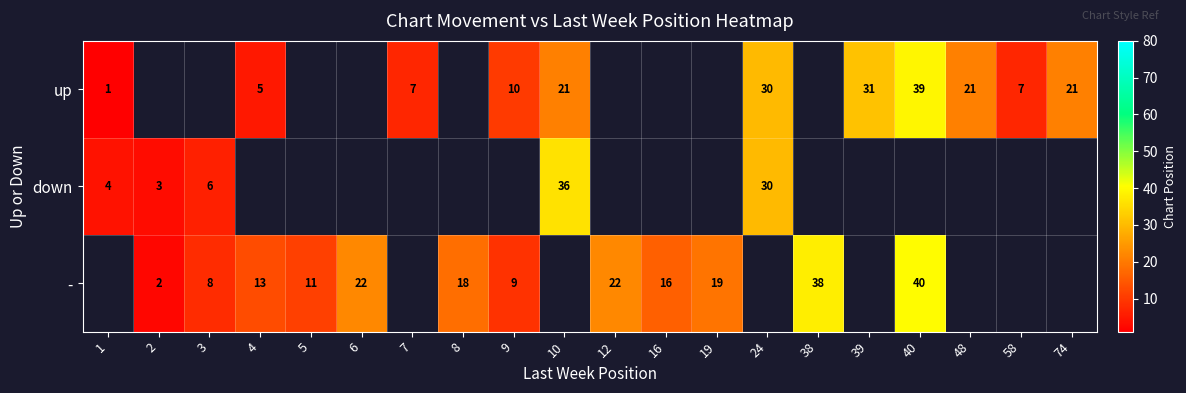

True or false: up has a value of 44 at 24.

False